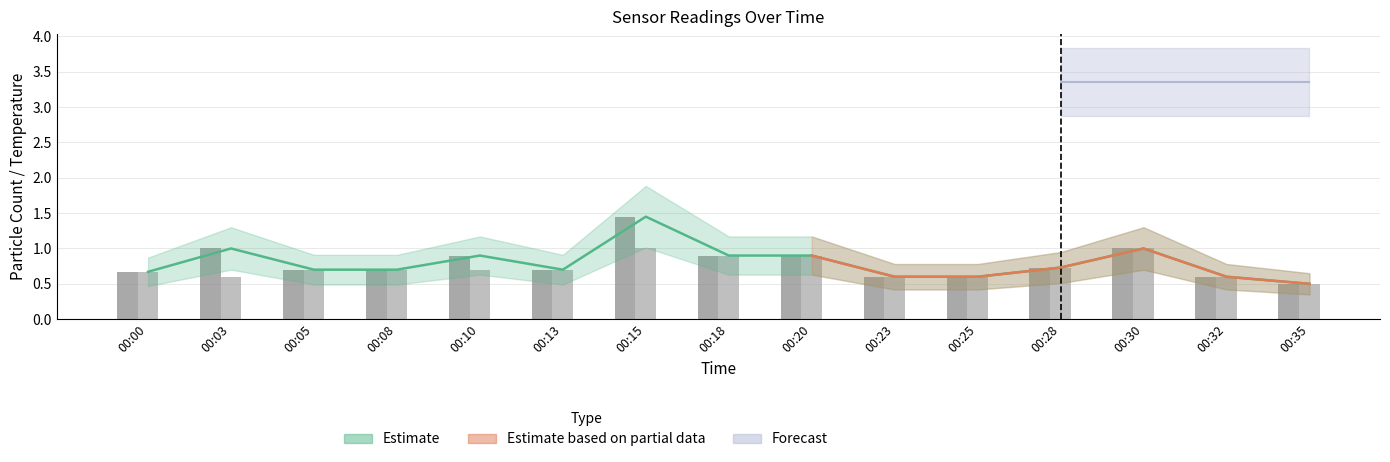

What is the spread (max minus min) of values at 00:15?

0.4